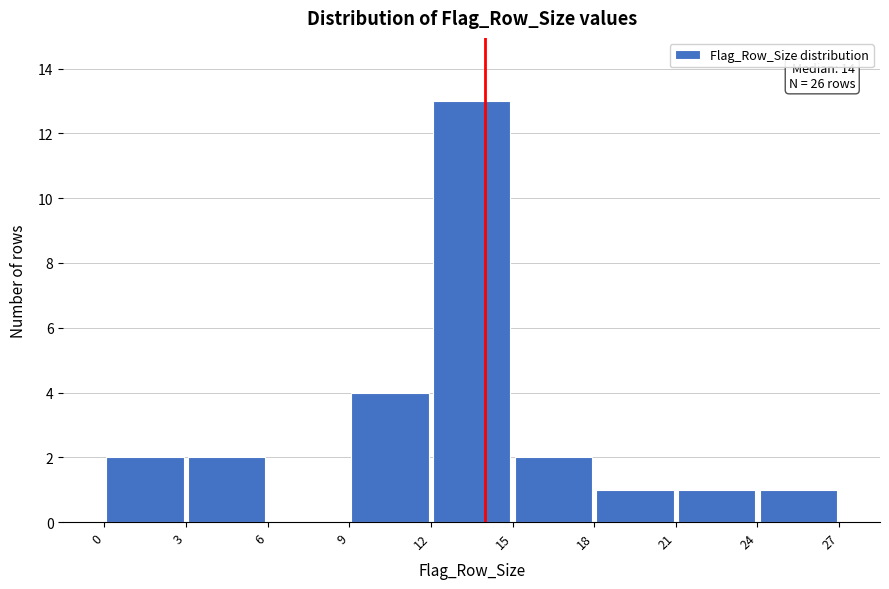

Which range on the x-axis has the tallest bar?

12 to 15